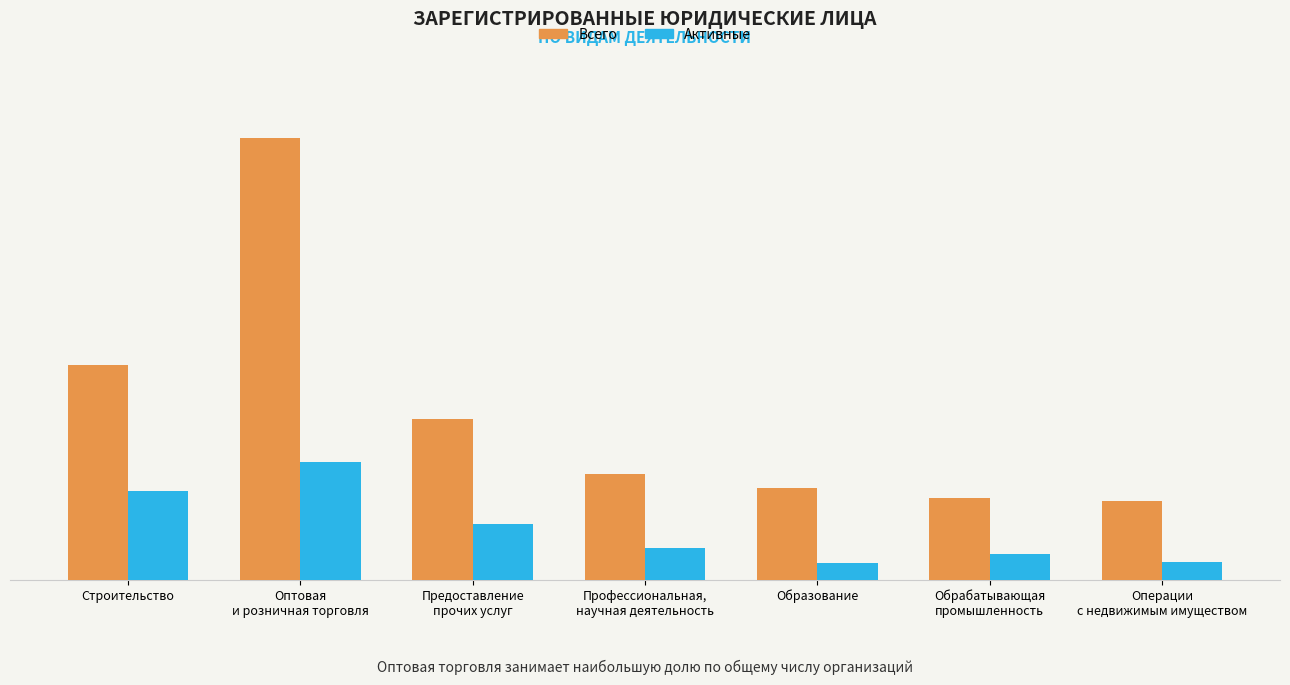

What is the spread (max minus min) of values at Строительство?

41566